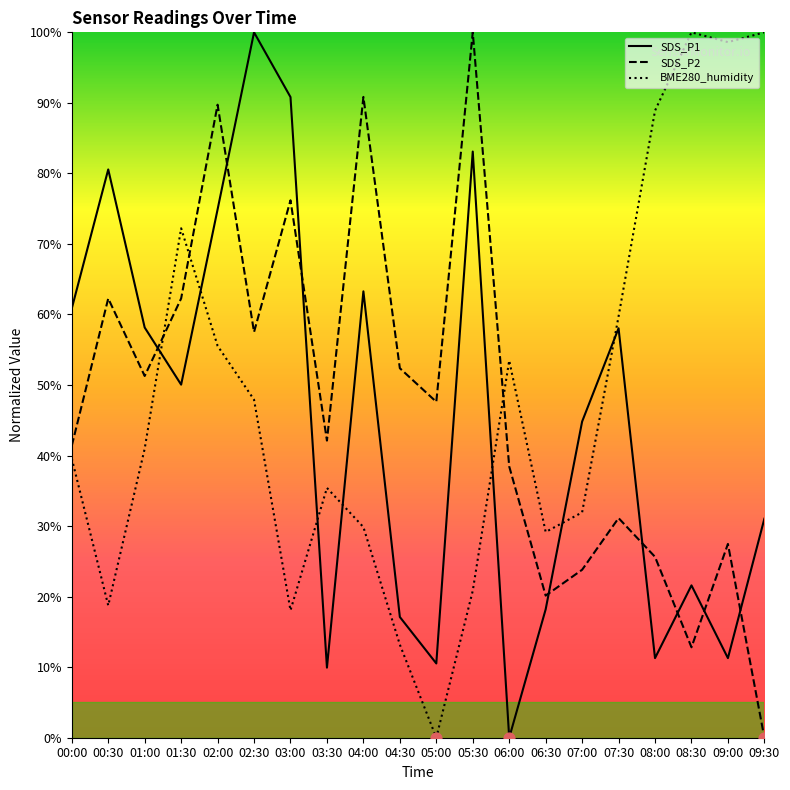

Which series contains the highest Y value?

SDS_P1